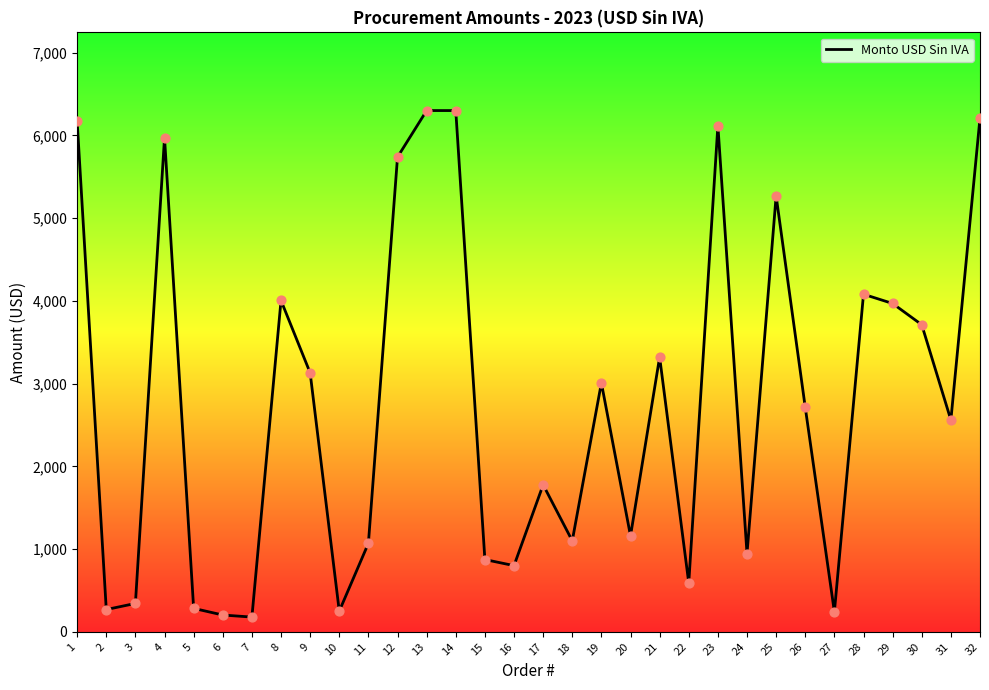

Between 7 and 28, which is larger?

28